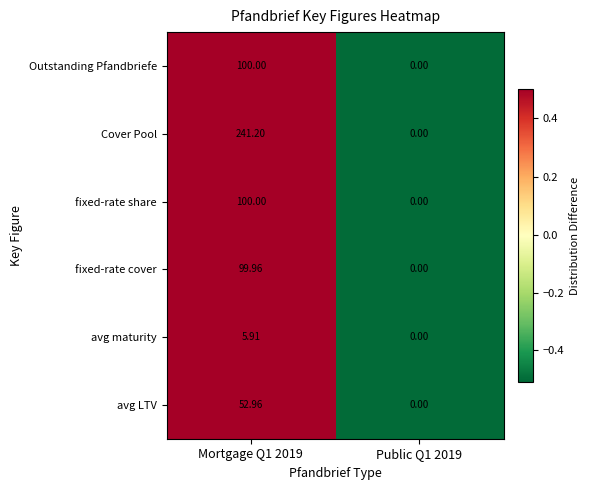

Which series has the largest total across all categories?

Cover Pool